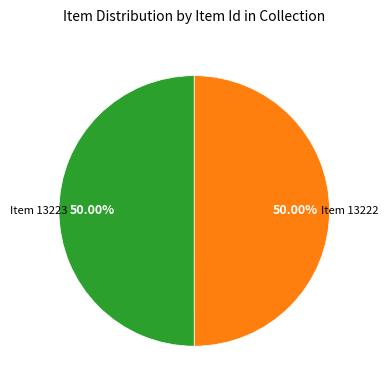

Is it true that Item 13223 is 50% of the pie?

True